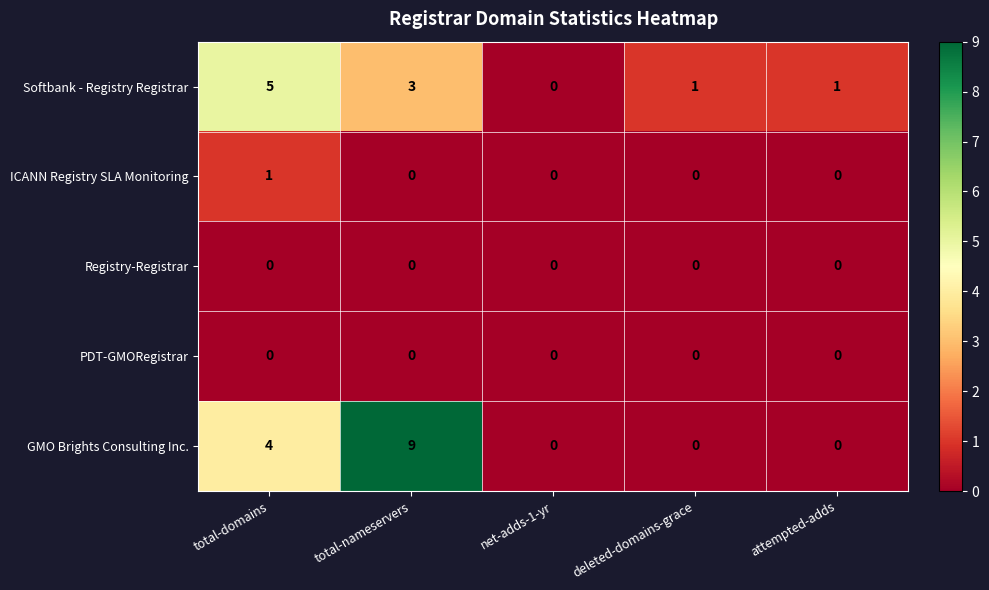

What is the average value of the GMO Brights Consulting Inc. series?

3